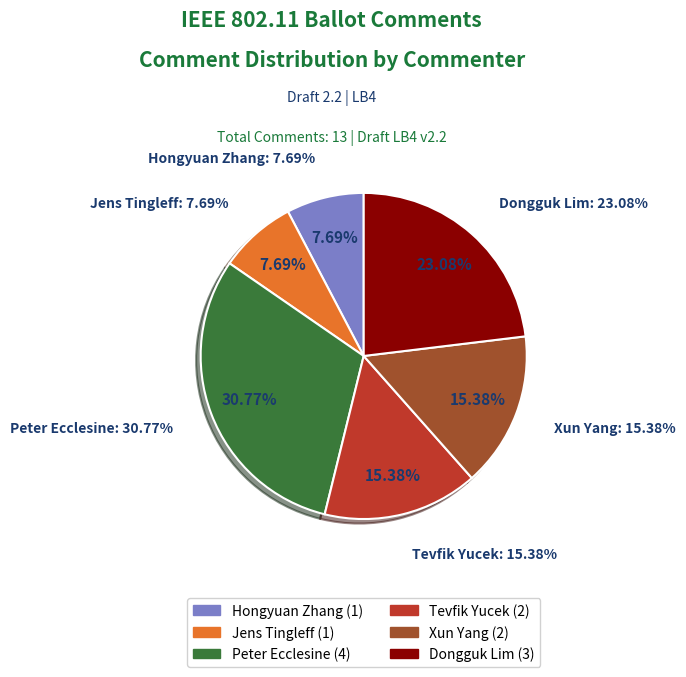

Combined, what portion of the pie is Xun Yang and Jens Tingleff?

23.1%